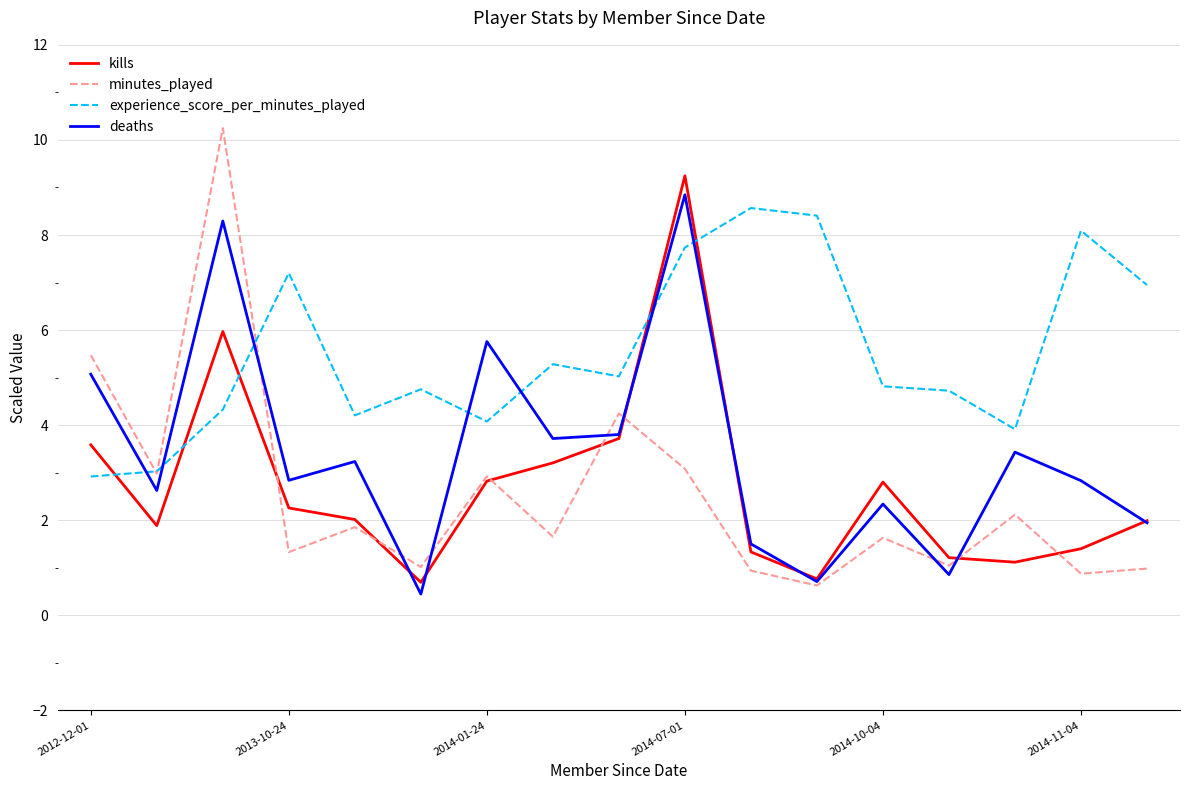

What is the average value of the experience_score_per_minutes_played series?

5.5